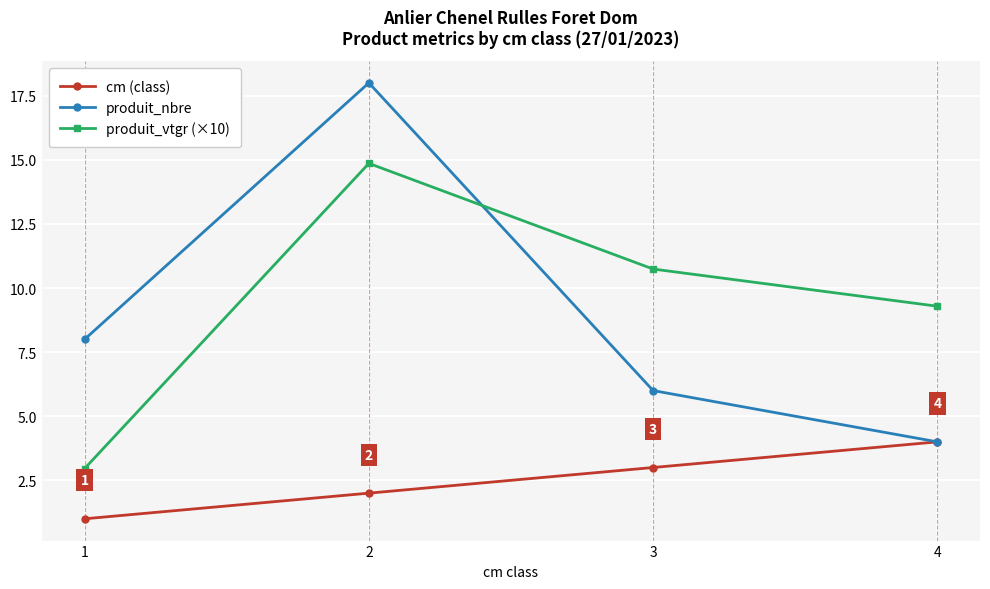

Is it true that produit_nbre equals 8.1 at 2?

False